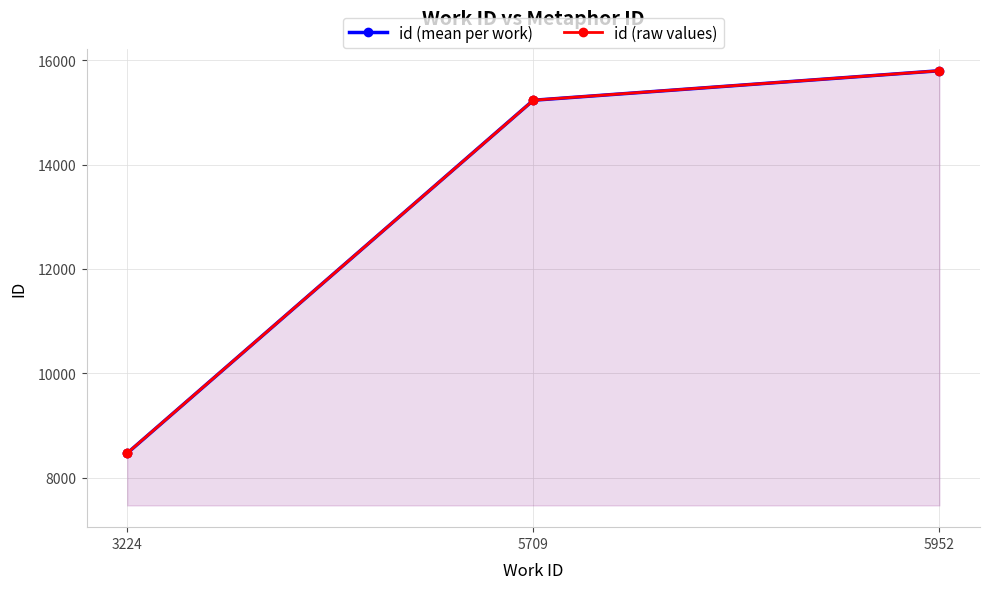

Is it true that the value at 3224 is 8466?

True